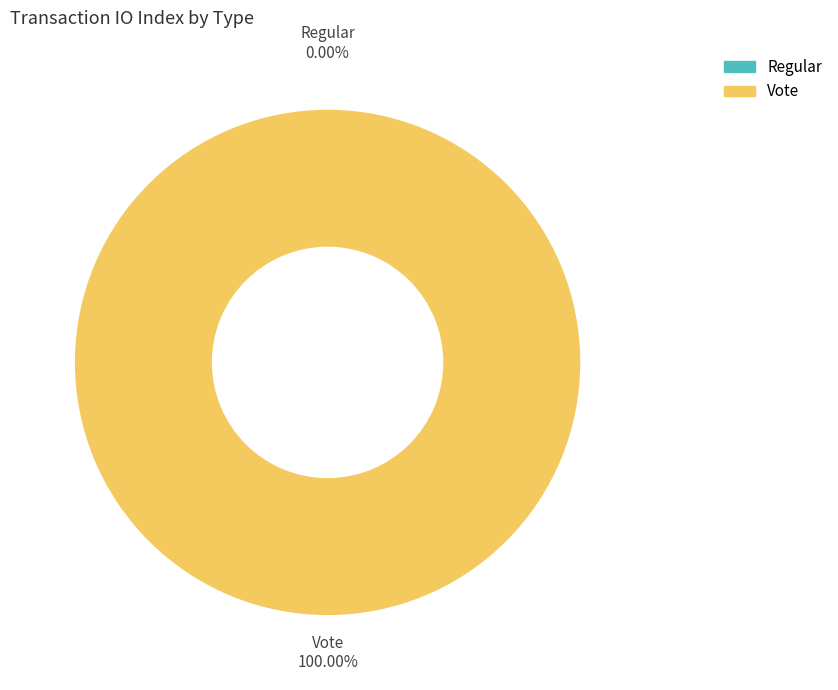

Which slice represents more than half of the pie?

Vote